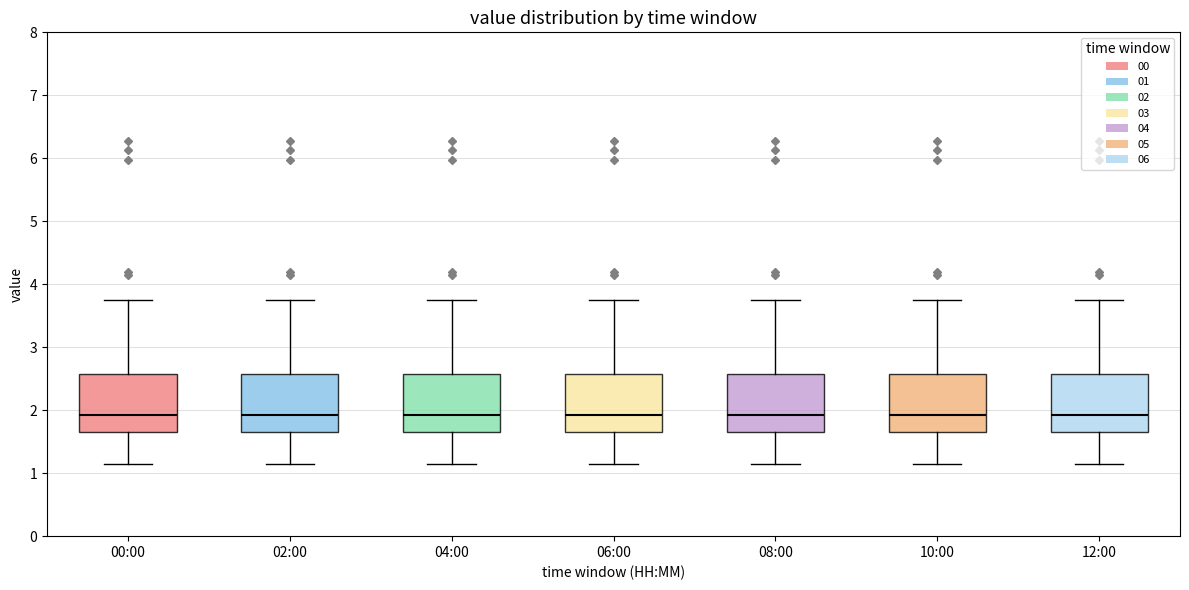

Reading left to right, transcribe this box plot: for each box, give where its median line is, the range the box spans, and where its two whiskers end, as read against the y-axis. The values are not printed on the chart, so give them approximately, as read against the axis.

00:00: median 1.9, box 1.7 to 2.6, whiskers 1.2 to 3.8
02:00: median 1.9, box 1.7 to 2.6, whiskers 1.2 to 3.8
04:00: median 1.9, box 1.7 to 2.6, whiskers 1.2 to 3.8
06:00: median 1.9, box 1.7 to 2.6, whiskers 1.2 to 3.8
08:00: median 1.9, box 1.7 to 2.6, whiskers 1.2 to 3.8
10:00: median 1.9, box 1.7 to 2.6, whiskers 1.2 to 3.8
12:00: median 1.9, box 1.7 to 2.6, whiskers 1.2 to 3.8